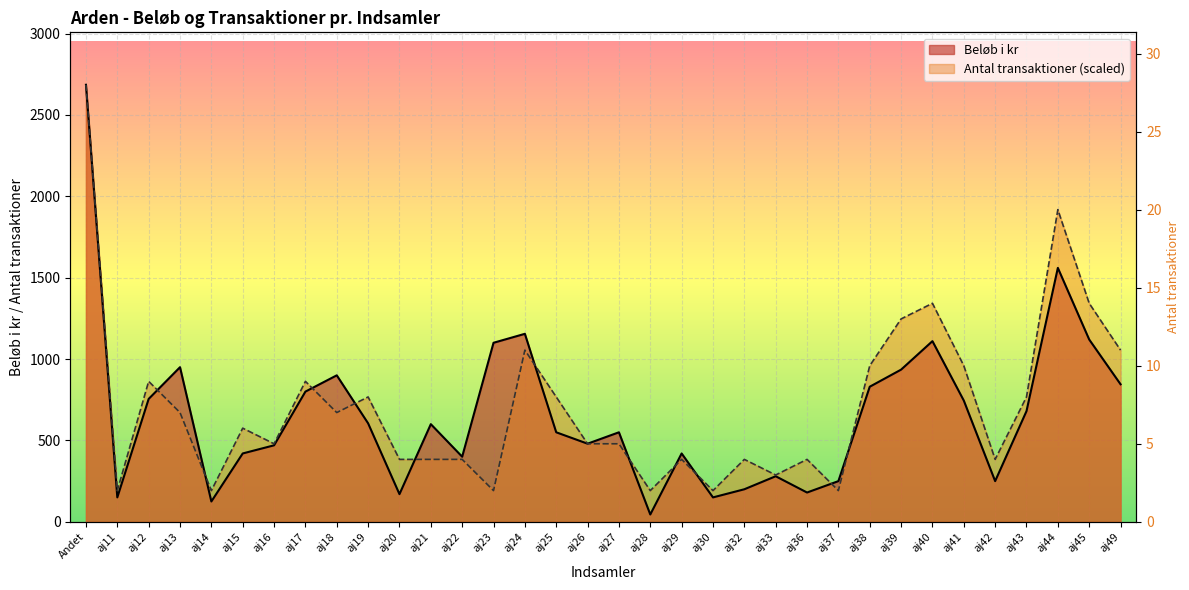

At how many categories does at least one series exceed 1293?

4